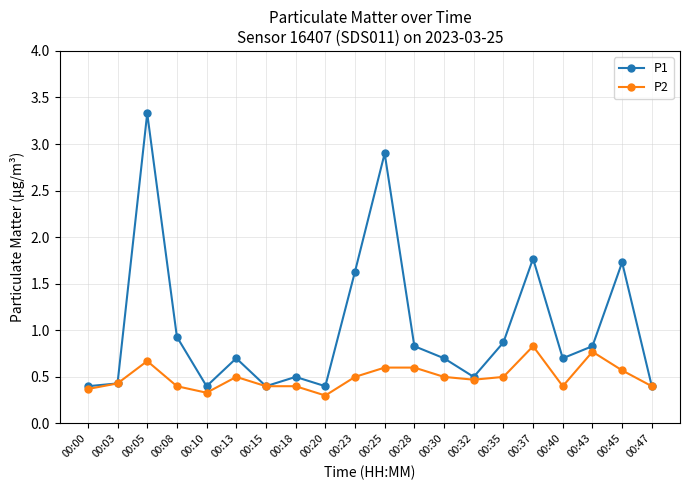

Is it true that P1 equals 0.4 at 00:03?

True